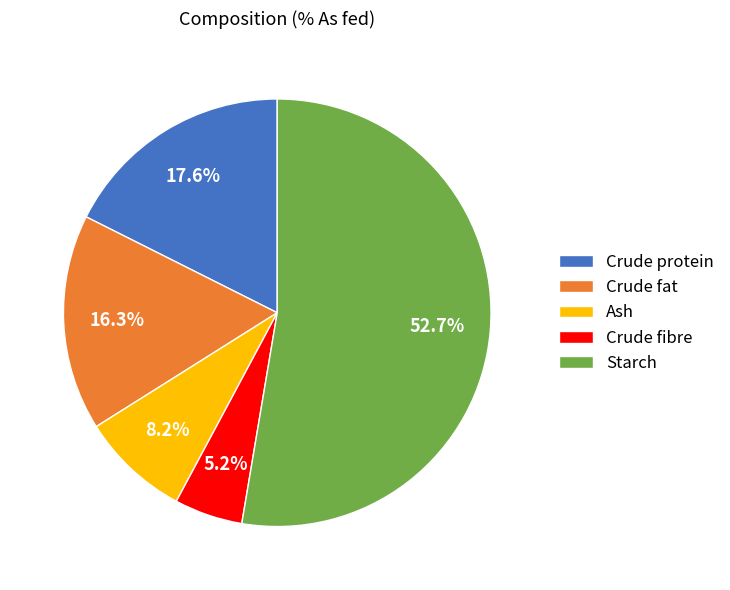

To the nearest percent, what is the average slice percentage?

20%